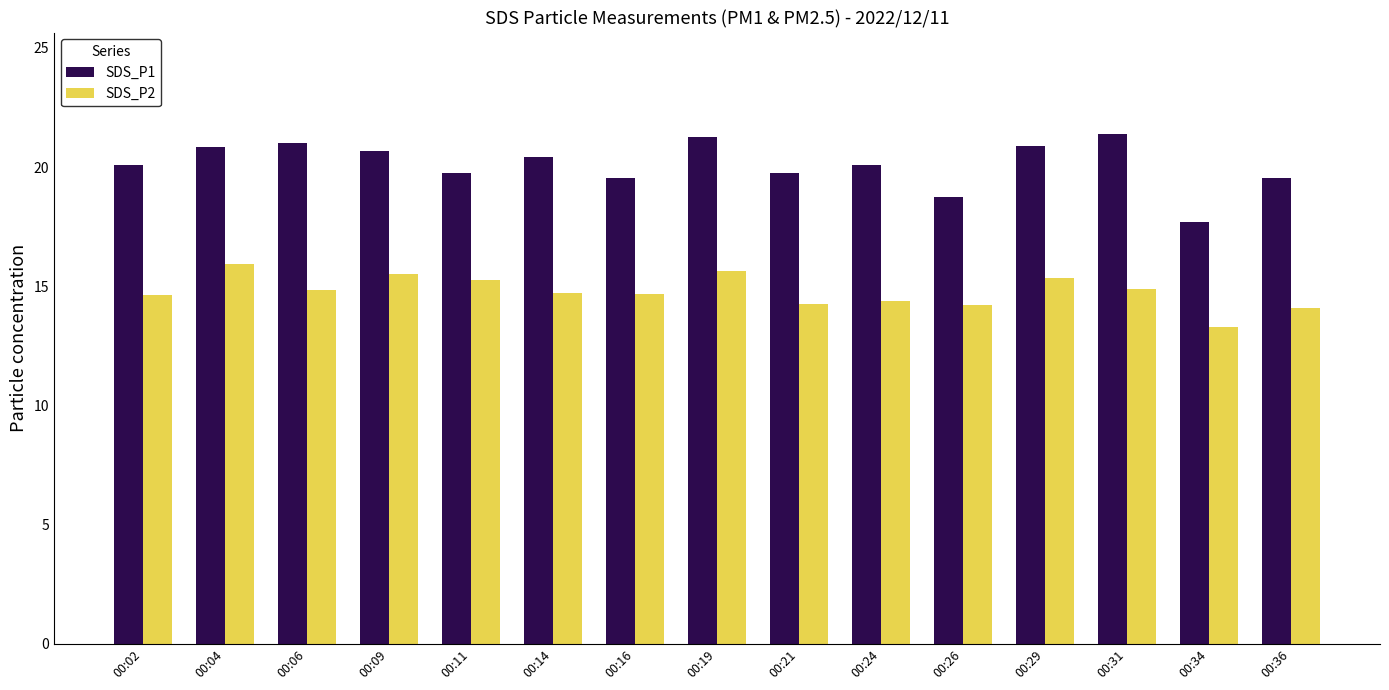

Rank the series at 00:21 from lowest to highest value.

SDS_P2, SDS_P1